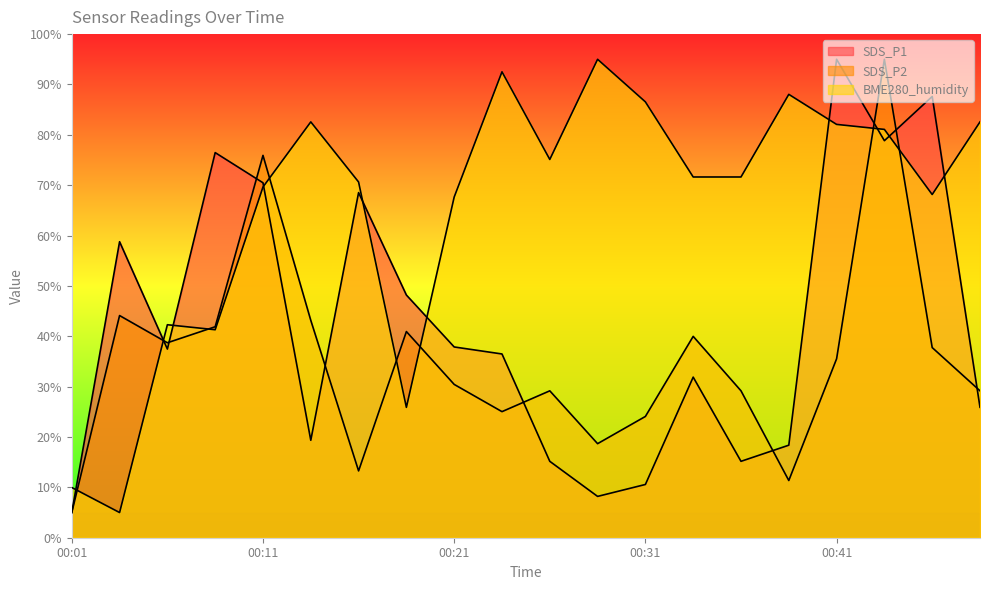

How many values in the SDS_P1 series are below 37?

10